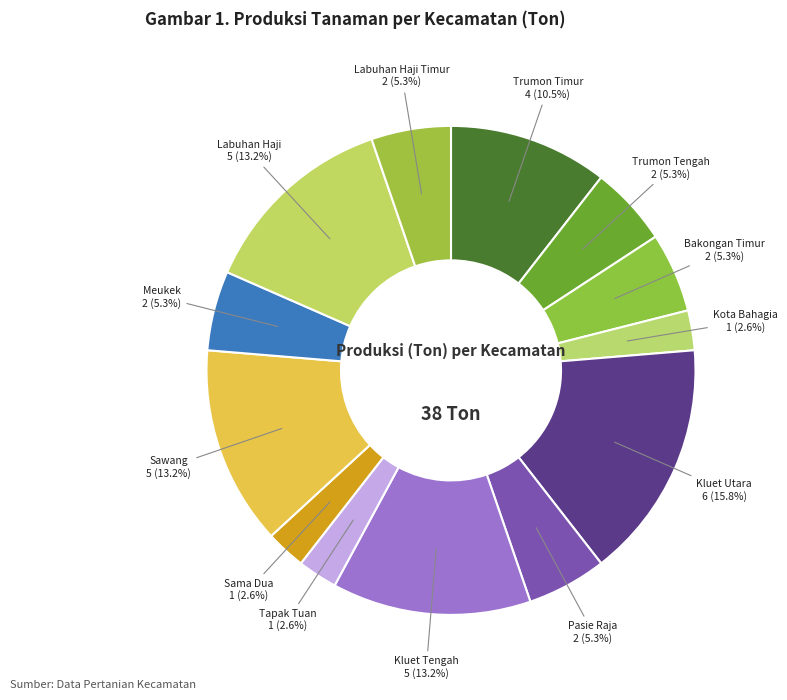

Between Sawang and Kota Bahagia, which is larger?

Sawang